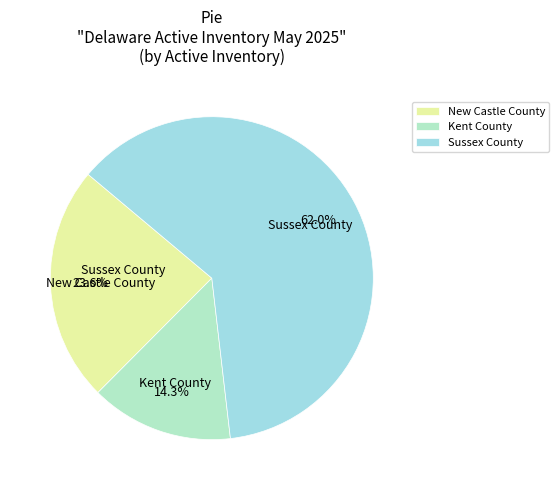

Which category has the biggest portion of the pie?

Sussex County